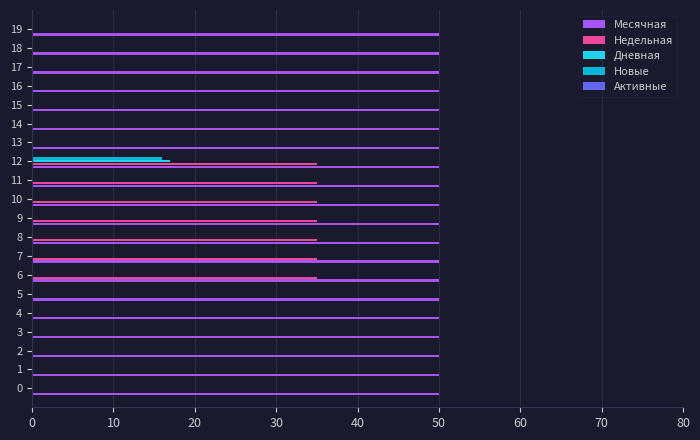

What is the sum of all Месячная values?

1000